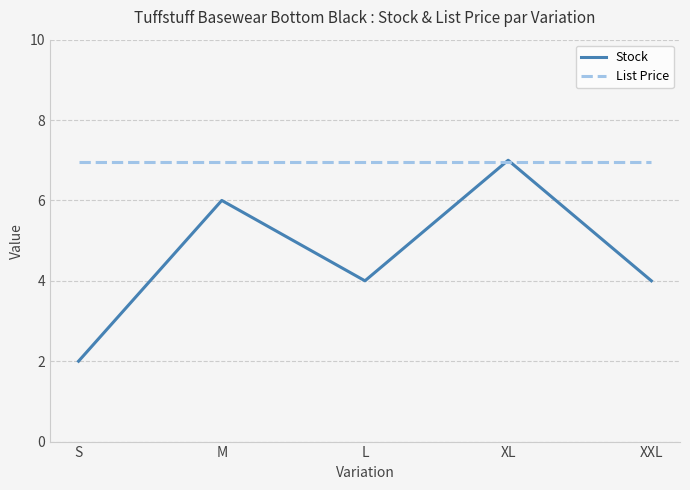

Rank the series by their average value, from lowest to highest.

Stock, List Price